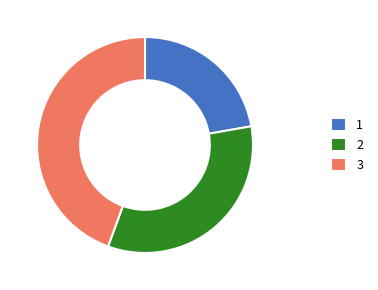

Is there any slice that represents more than half of the pie?

No